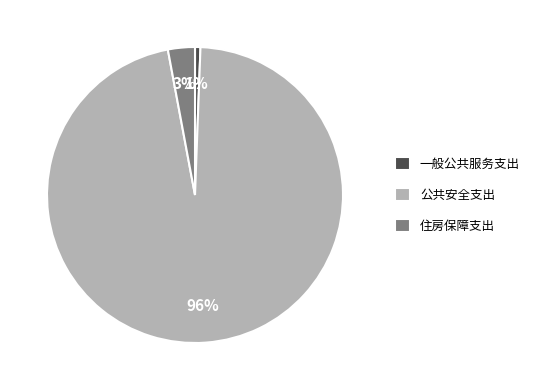

Which has a higher value, 一般公共服务支出 or 公共安全支出?

公共安全支出